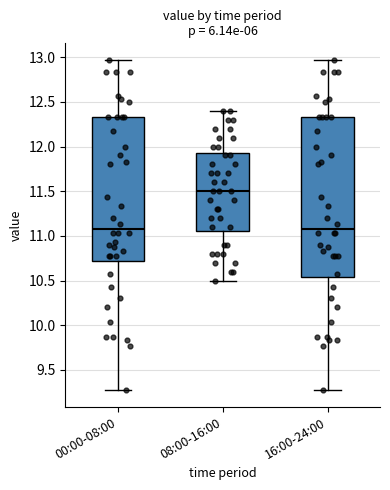

Comparing the boxes themselves (not the whiskers), which one is the tallest?

16:00-24:00